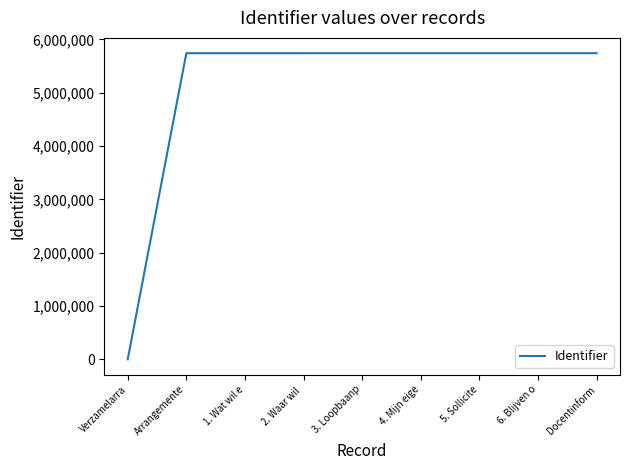

How many values are above zero?

8